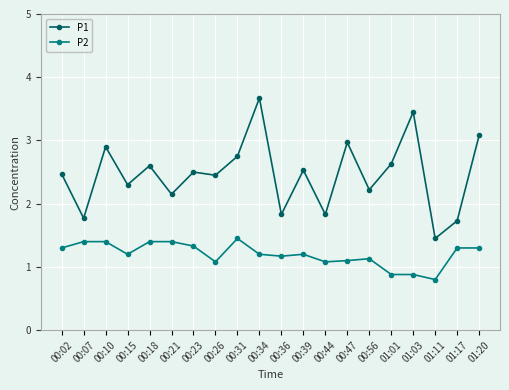

What is the total value across all series at 00:39?

3.7